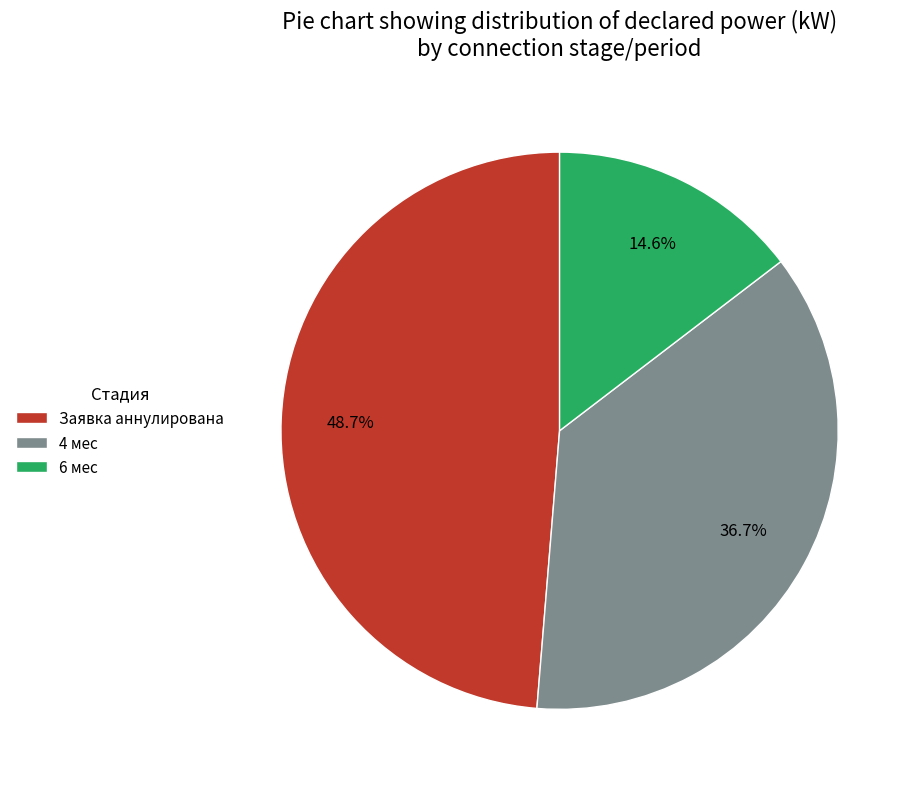

Do 4 мес and Заявка аннулирована together represent more than half of the pie?

Yes